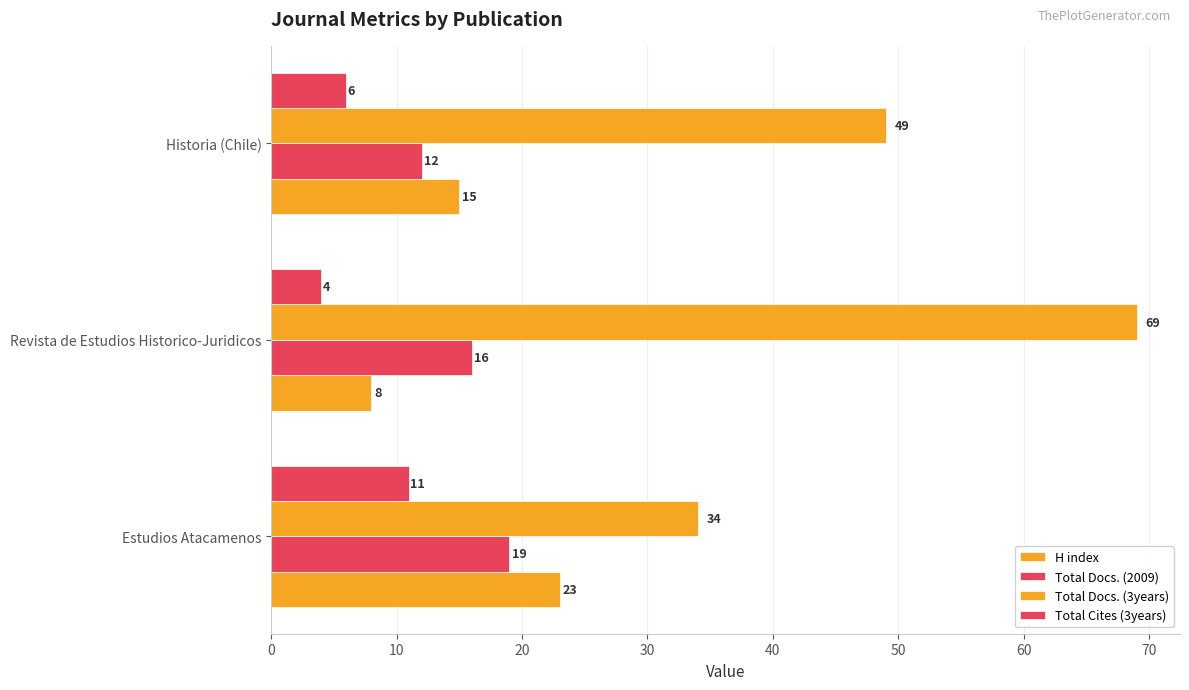

What is the difference between the second highest and minimum values in the Total Docs. (3years) series?

15